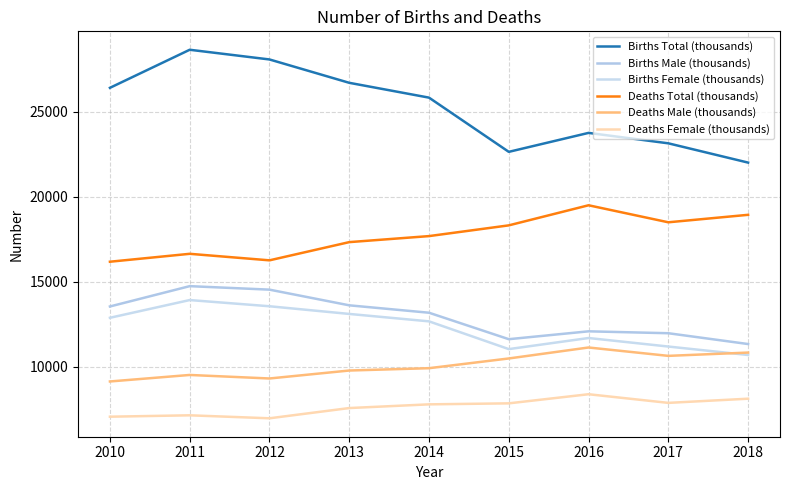

Reading left to right, transcribe all the data shown in this chart.

Births Total (thousands): 2010=26416	2011=28657	2012=28086	2013=26711	2014=25838	2015=22646	2016=23762	2017=23148	2018=22013
Births Male (thousands): 2010=13541	2011=14738	2012=14532	2013=13609	2014=13173	2015=11615	2016=12078	2017=11966	2018=11329
Births Female (thousands): 2010=12875	2011=13919	2012=13554	2013=13102	2014=12665	2015=11031	2016=11684	2017=11182	2018=10684
Deaths Total (thousands): 2010=16176	2011=16642	2012=16258	2013=17330	2014=17685	2015=18317	2016=19500	2017=18498	2018=18938
Deaths Male (thousands): 2010=9125	2011=9509	2012=9301	2013=9770	2014=9907	2015=10480	2016=11126	2017=10633	2018=10827
Deaths Female (thousands): 2010=7051	2011=7133	2012=6957	2013=7560	2014=7778	2015=7837	2016=8374	2017=7865	2018=8111